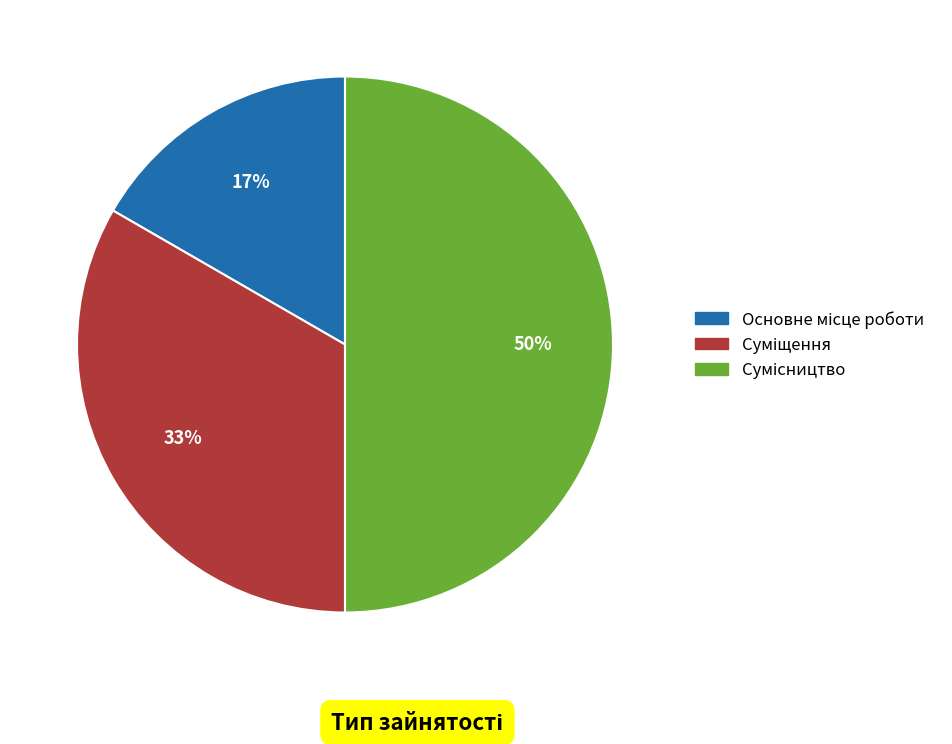

To the nearest percent, what is the average slice percentage?

33%